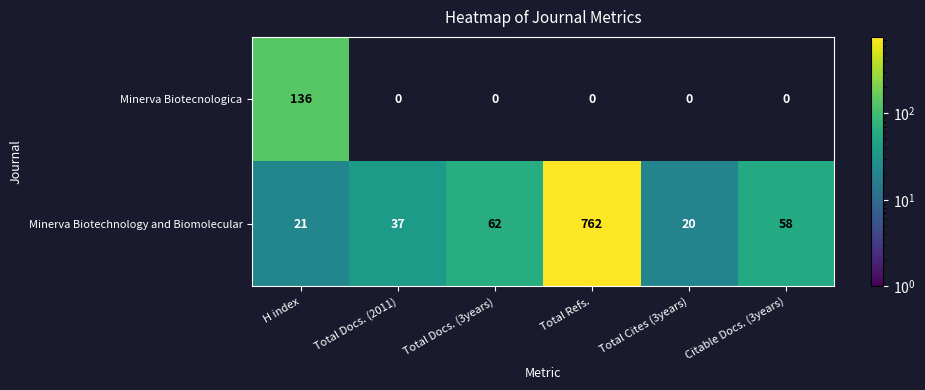

Where is Minerva Biotechnology and Biomolecular nearest to the value 391?

Total Docs. (3years)